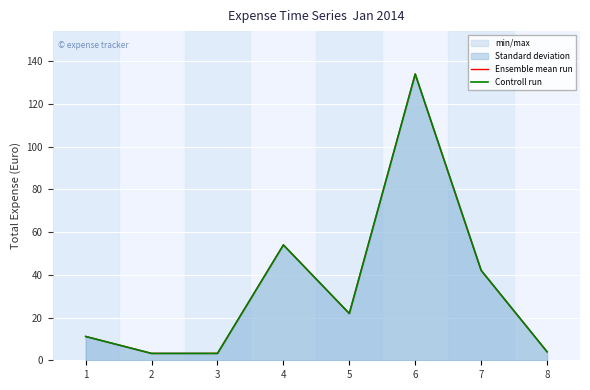

What is the highest value of the Controll run series?

134.0